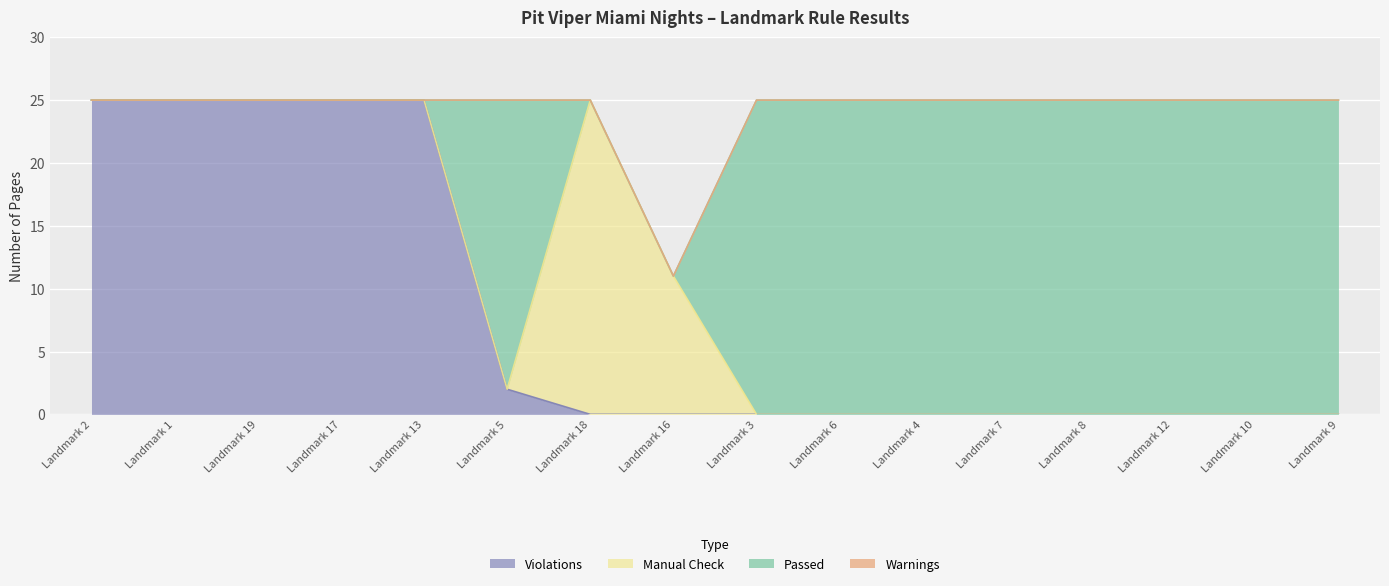

What is the average value of the Manual Check series?

2